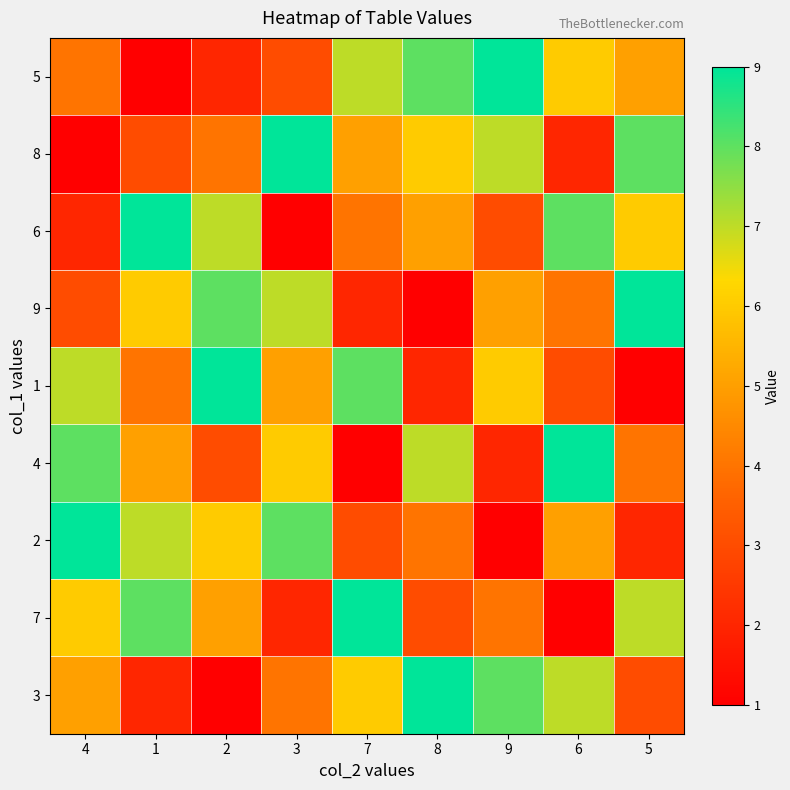

Reading right to left, extract all data points from this chart.

5: 5=5	6=6	9=9	8=8	7=7	3=3	2=2	1=1	4=4
8: 5=8	6=2	9=7	8=6	7=5	3=9	2=4	1=3	4=1
6: 5=6	6=8	9=3	8=5	7=4	3=1	2=7	1=9	4=2
9: 5=9	6=4	9=5	8=1	7=2	3=7	2=8	1=6	4=3
1: 5=1	6=3	9=6	8=2	7=8	3=5	2=9	1=4	4=7
4: 5=4	6=9	9=2	8=7	7=1	3=6	2=3	1=5	4=8
2: 5=2	6=5	9=1	8=4	7=3	3=8	2=6	1=7	4=9
7: 5=7	6=1	9=4	8=3	7=9	3=2	2=5	1=8	4=6
3: 5=3	6=7	9=8	8=9	7=6	3=4	2=1	1=2	4=5